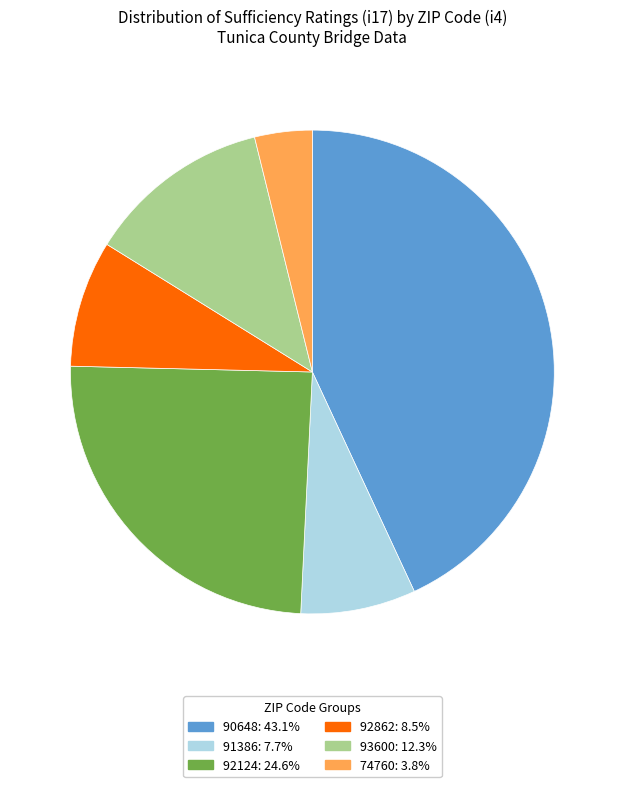

How many segments does this pie chart have?

6